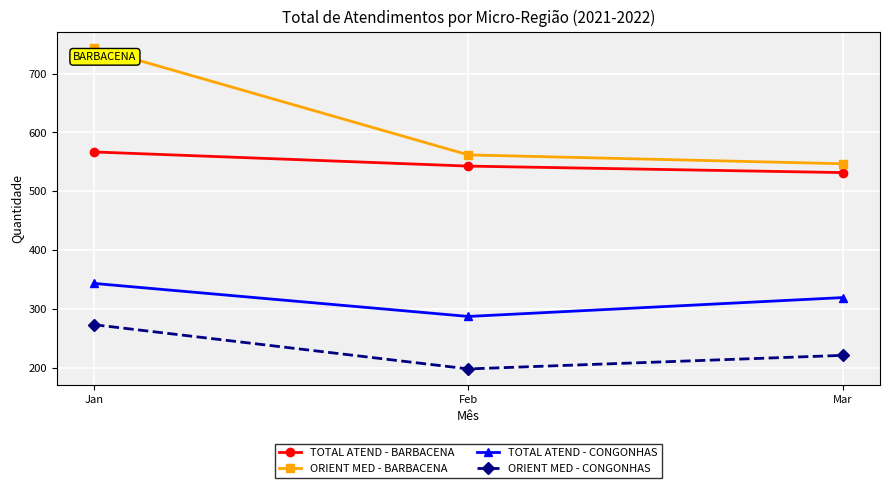

The ORIENT MED - CONGONHAS series shows 334 at Feb. True or false?

False